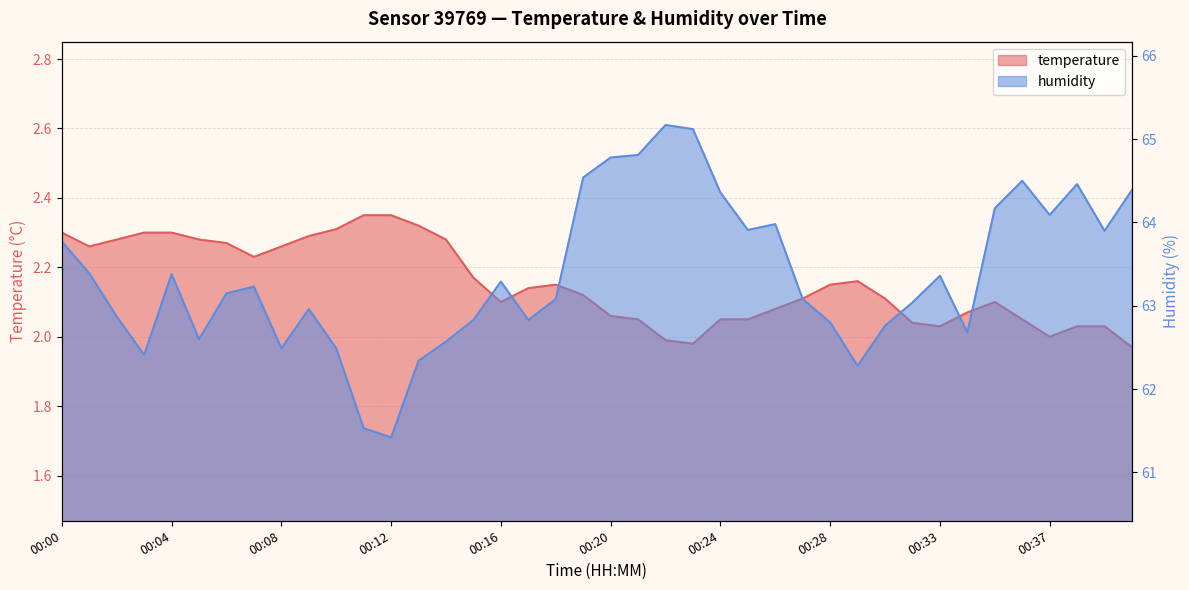

What is the sum of the humidity values at 00:23 and 00:05?

127.7